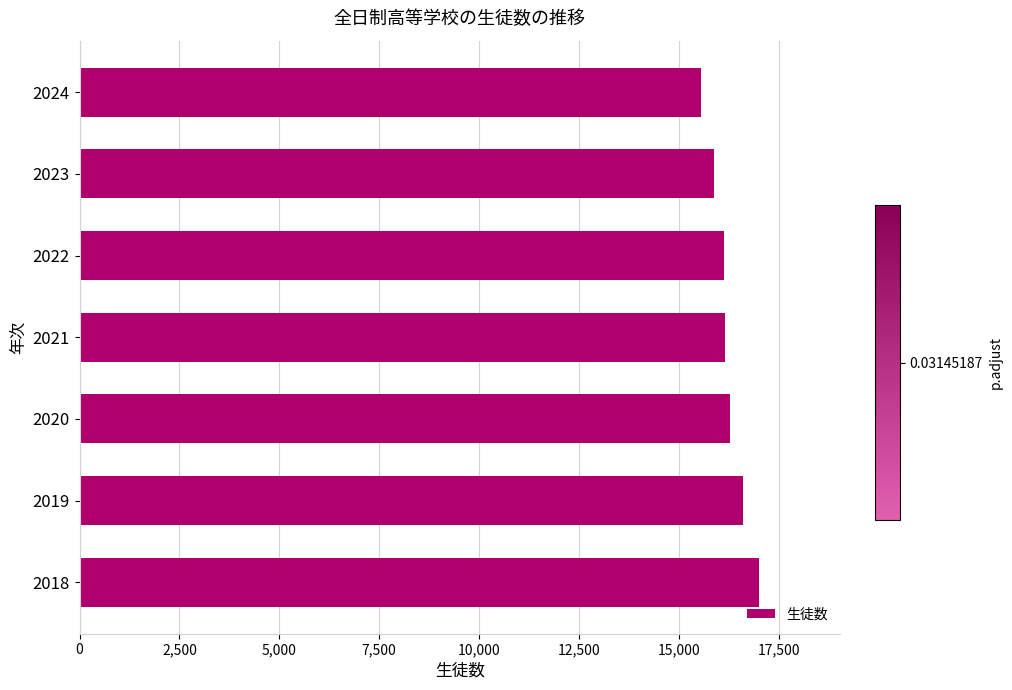

What is the ratio of the value at 2023 to the value at 2022?

1.0